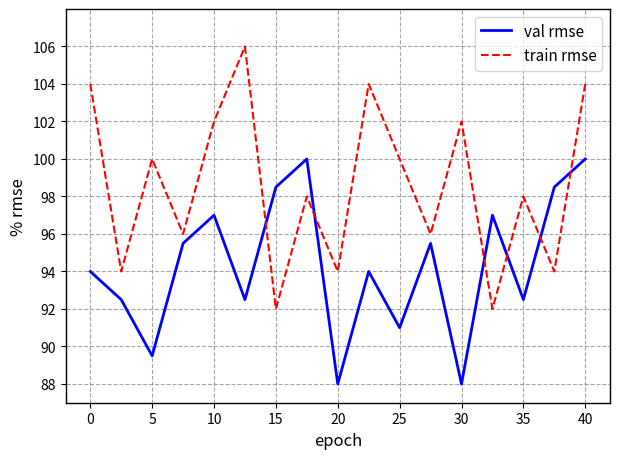

Which series has the largest range (max minus min)?

train rmse